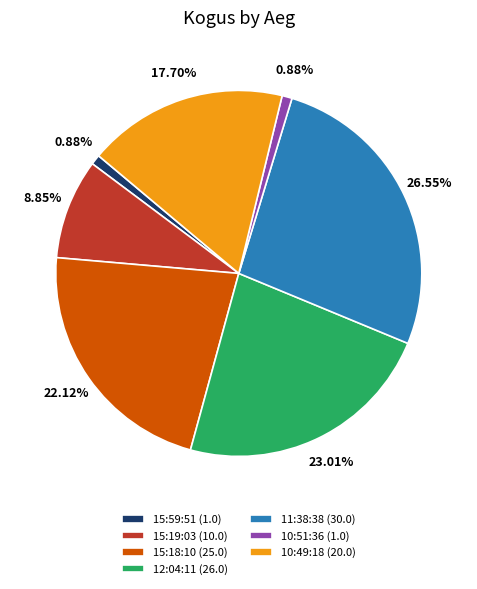

Is there a majority slice in this chart?

No